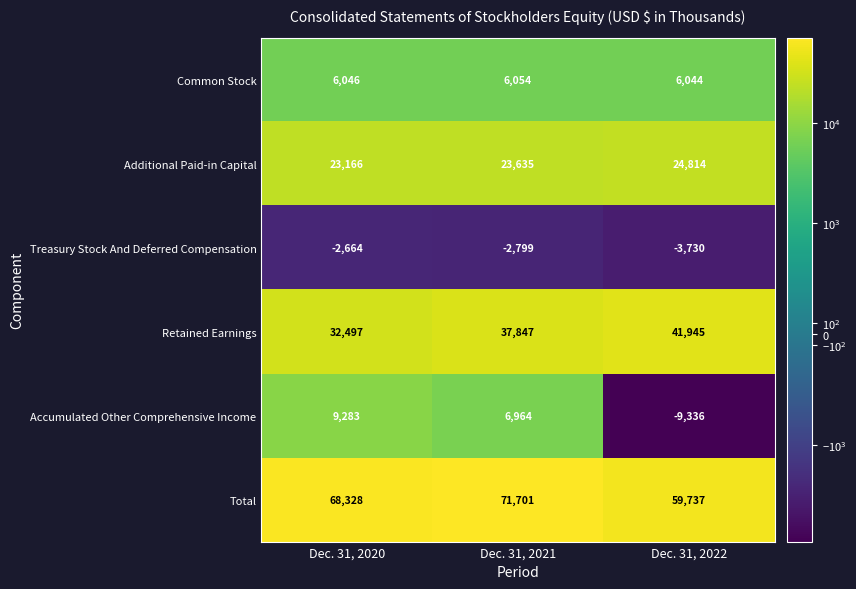

What is the total value across all series at Dec. 31, 2020?

136656